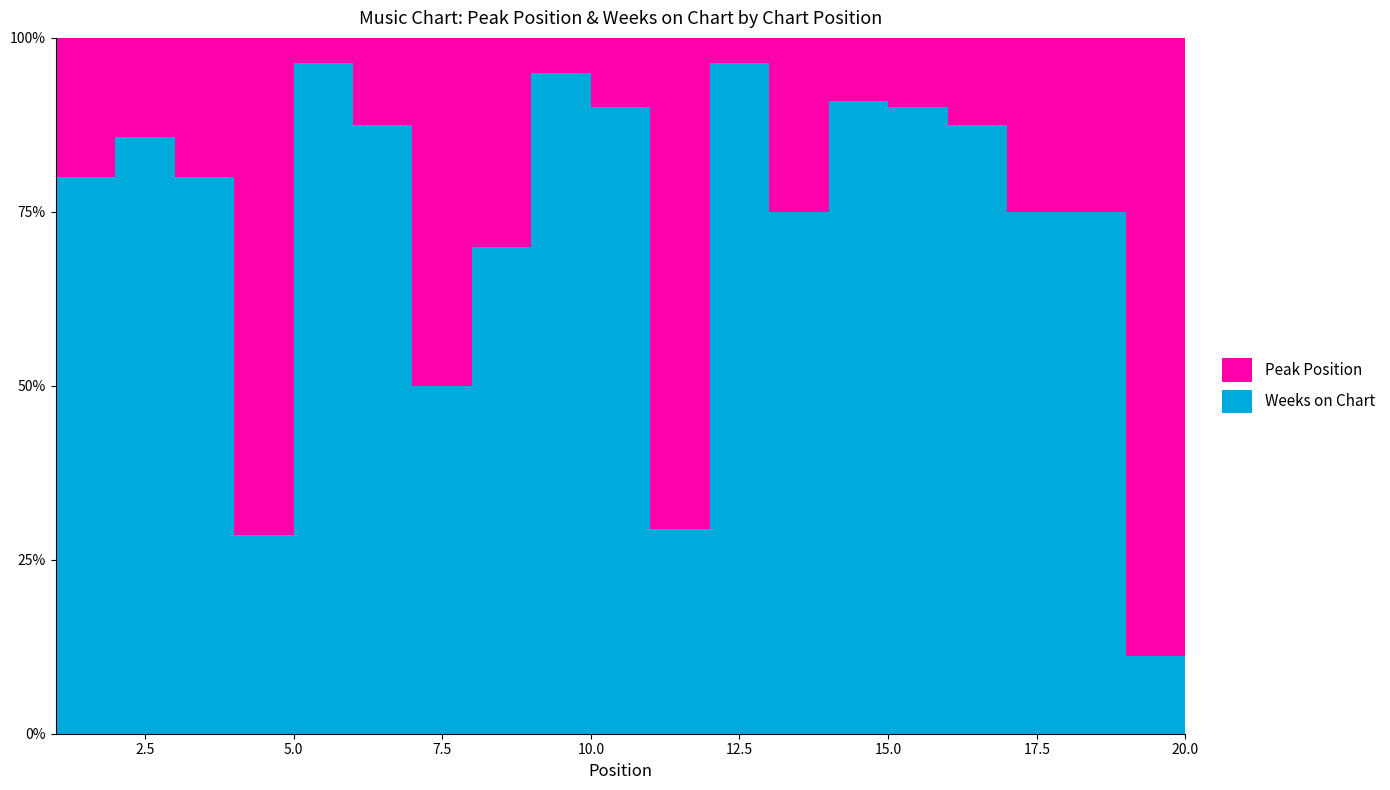

Reading left to right, extract all data points from this chart.

Peak Position: 1=1	2=2	3=2	4=3	5=5	6=1	7=1	8=2	9=9	10=1	11=1	12=12	13=1	14=2	15=1	16=3	17=2	18=4	19=2	20=16
Weeks on Chart: 1=9	2=8	3=12	4=12	5=2	6=27	7=7	8=2	9=21	10=19	11=9	12=5	13=27	14=6	15=10	16=27	17=14	18=12	19=6	20=2